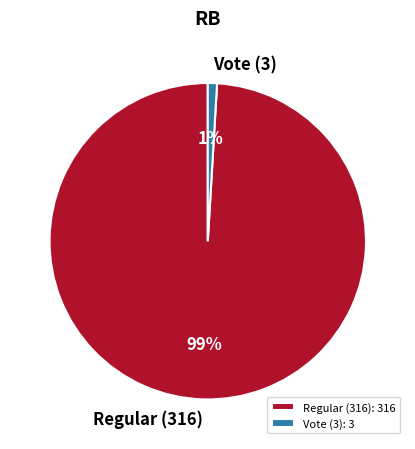

To the nearest percent, what is the average slice percentage?

50%